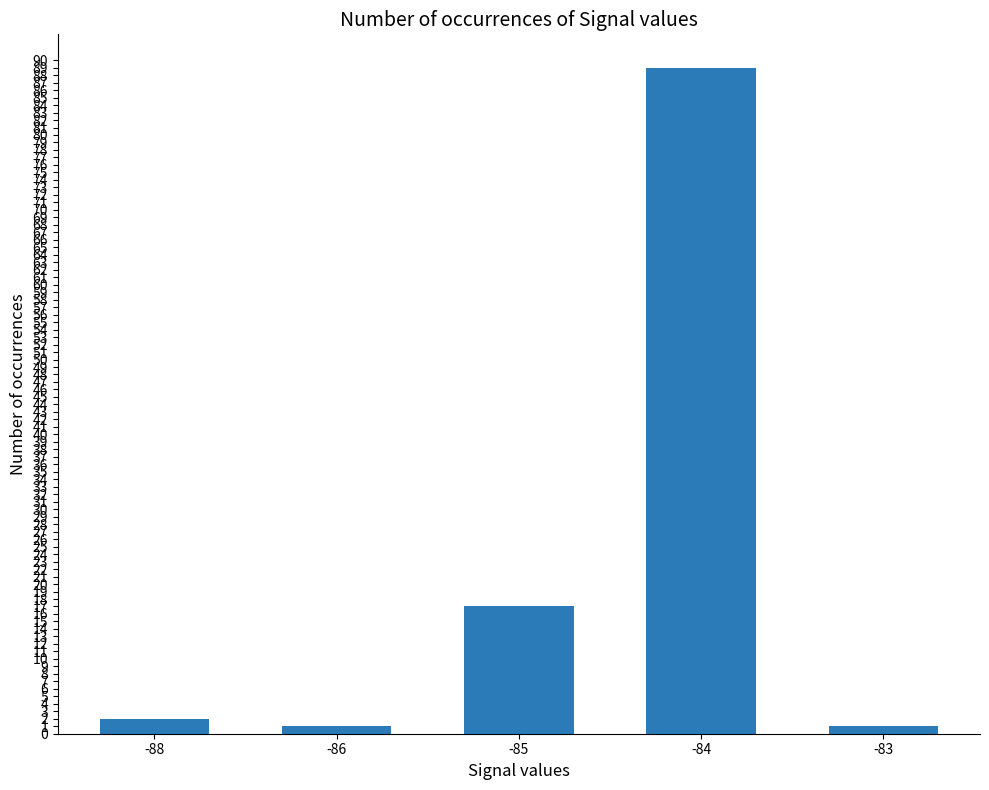

How many values are below 2?

2